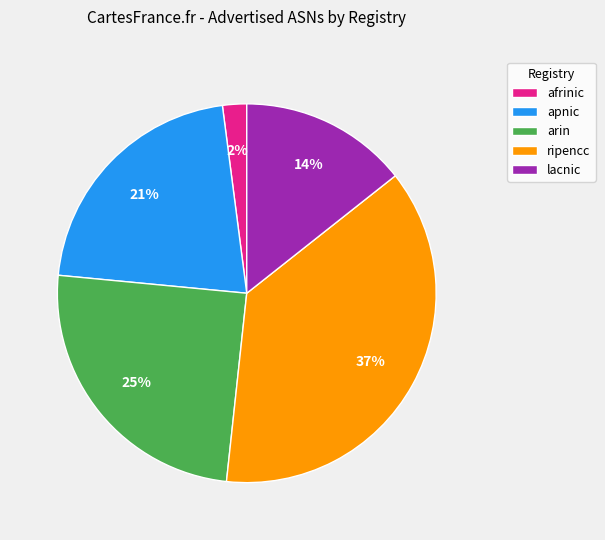

Rank the categories by value from lowest to highest.

afrinic, lacnic, apnic, arin, ripencc